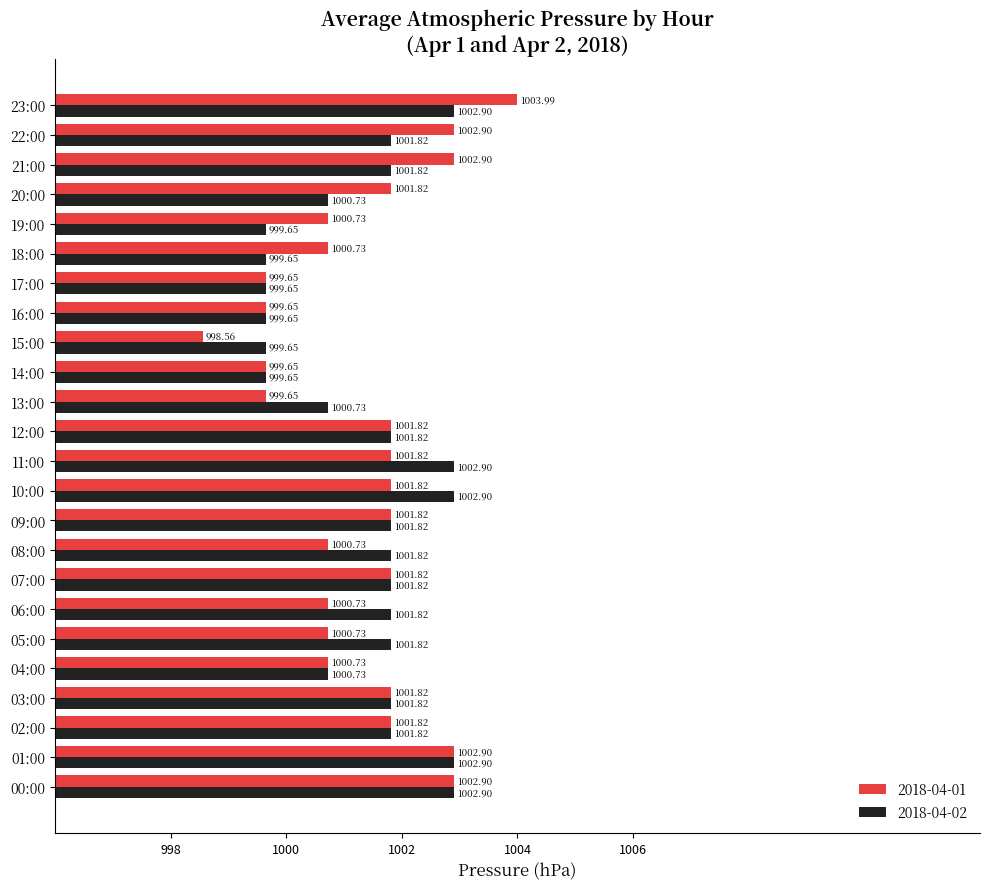

Rank the series by their average value, from highest to lowest.

2018-04-02, 2018-04-01